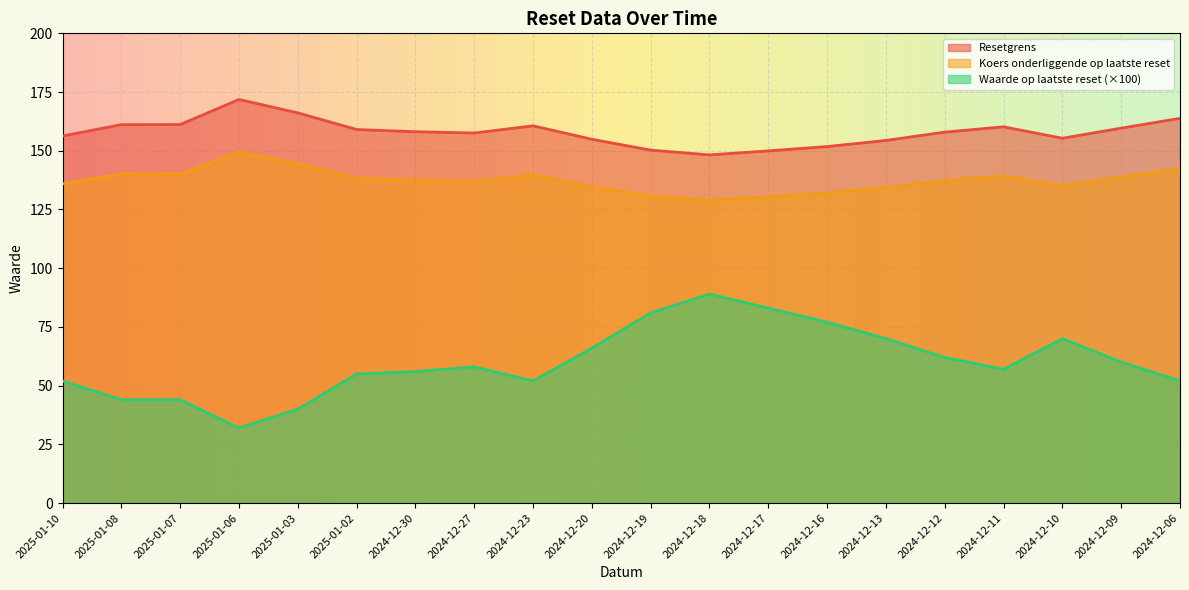

In Resetgrens, how many points are lower than both neighbors (excluding endpoints)?

3